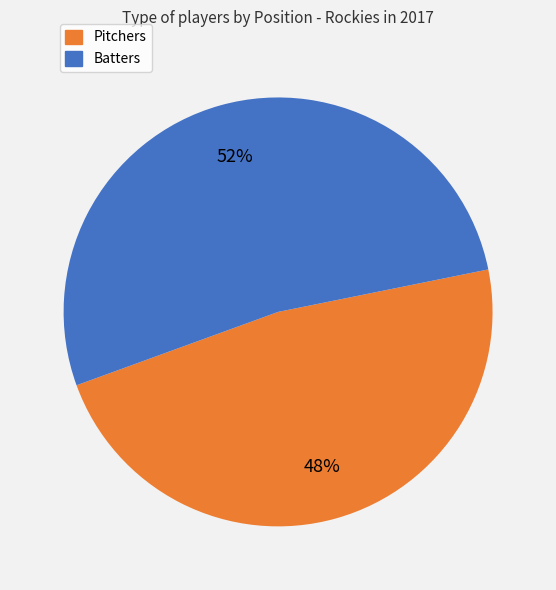

Is there any slice that represents more than half of the pie?

Yes